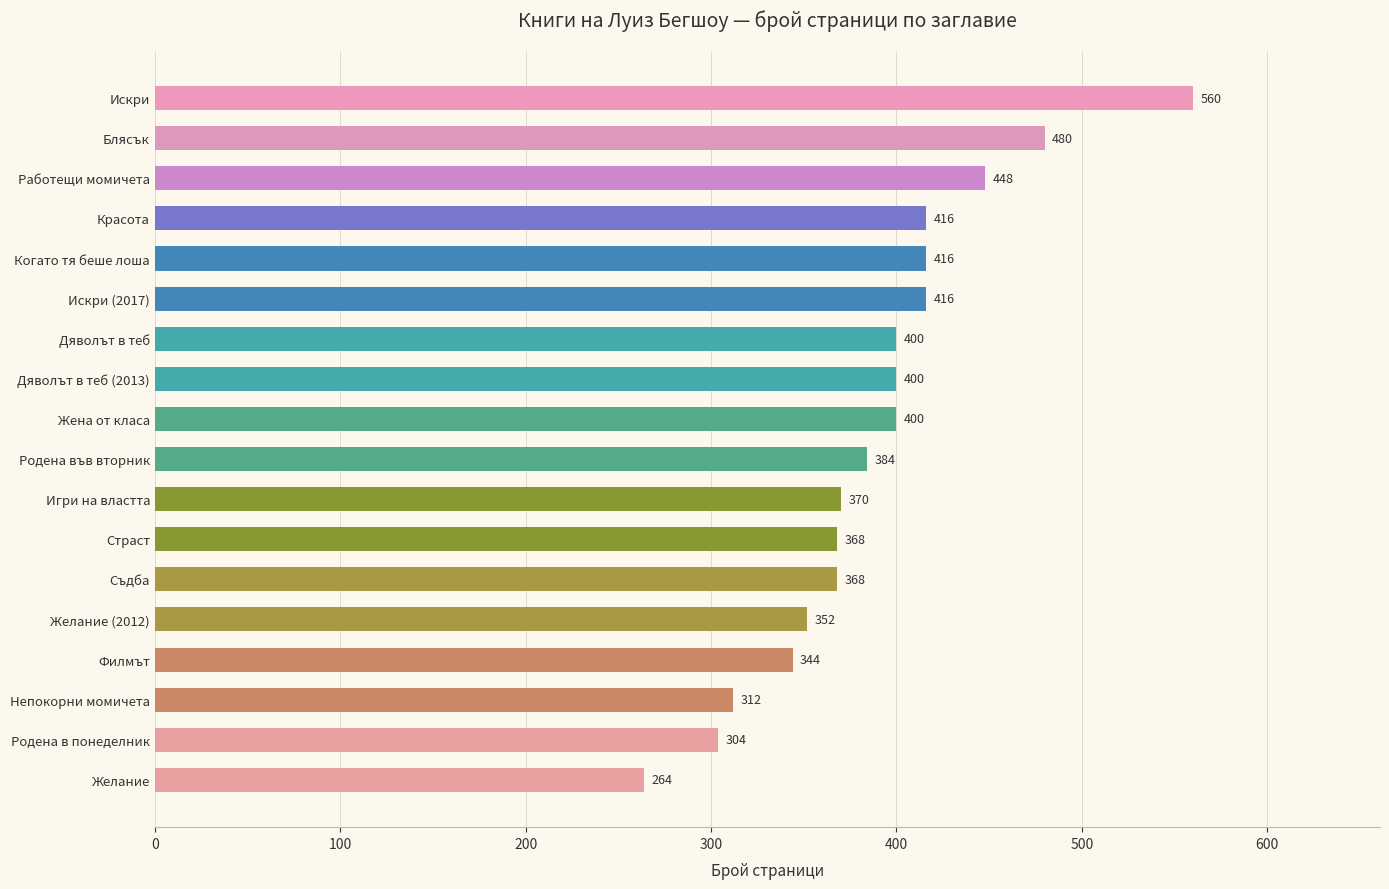

At which category does the chart reach its peak across all series?

Искри